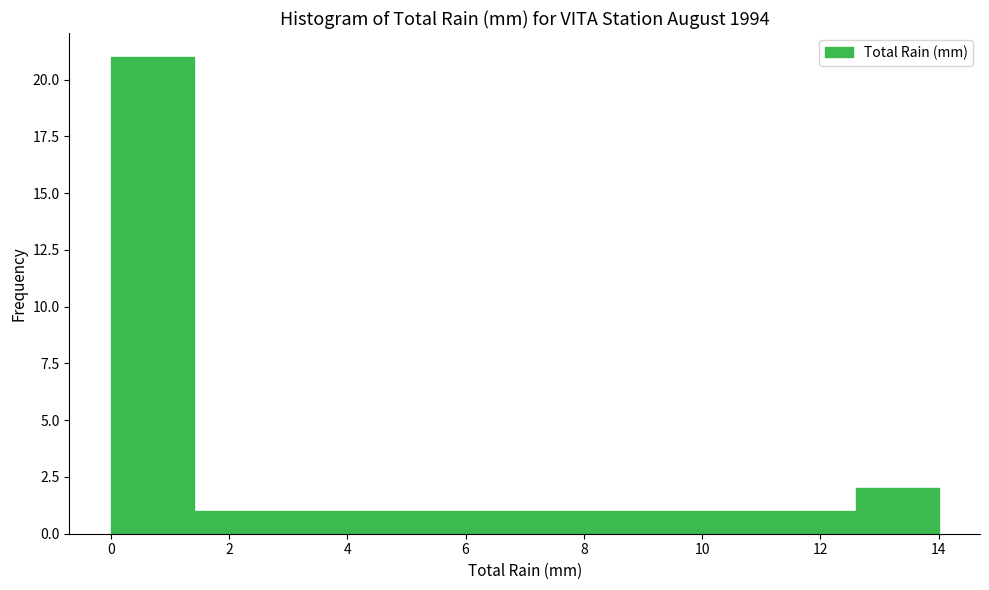

Reading left to right, list every bar in this chart as the range it spans on the x-axis followed by its height. The values are not printed on the chart, so give them approximately, as read against the axis.

0.0 to 1.4: 21
1.4 to 2.8: 1
2.8 to 4.2: 1
4.2 to 5.6: 1
5.6 to 7.0: 1
7.0 to 8.4: 1
8.4 to 9.8: 1
9.8 to 11.2: 1
11.2 to 12.6: 1
12.6 to 14.0: 2